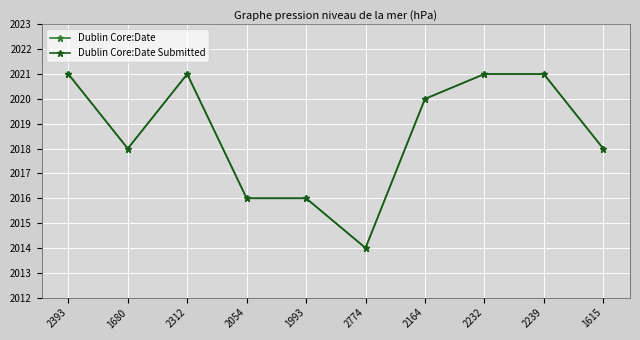

Rank the series by their maximum value, from lowest to highest.

Dublin Core:Date, Dublin Core:Date Submitted